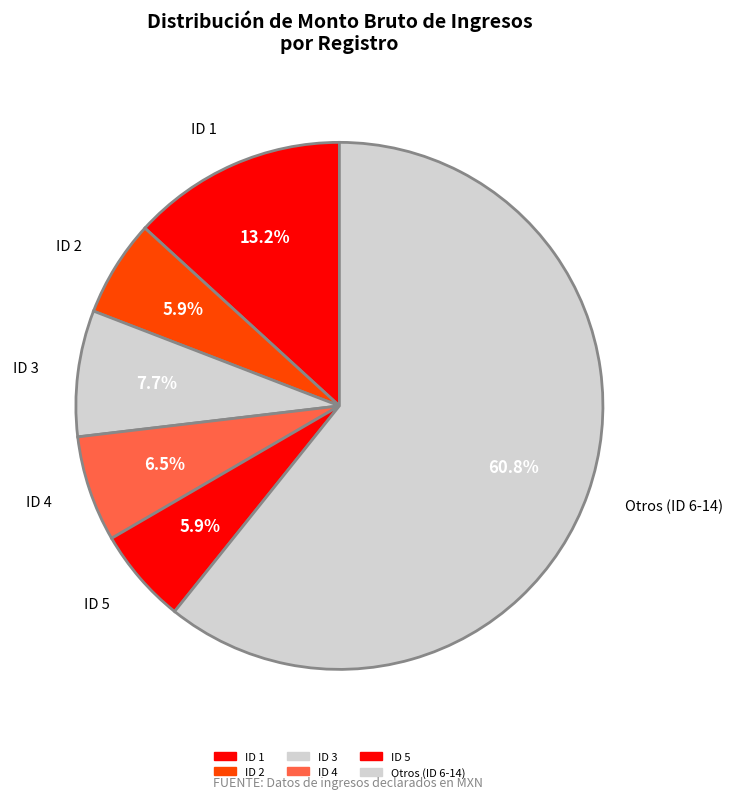

Count the number of slices in the pie.

6